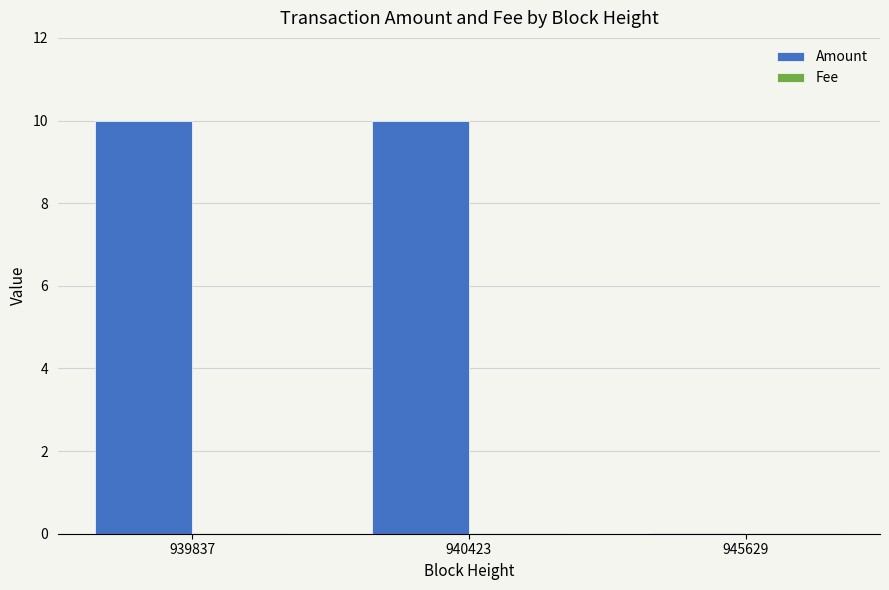

At which label does Amount first exceed 9?

939837